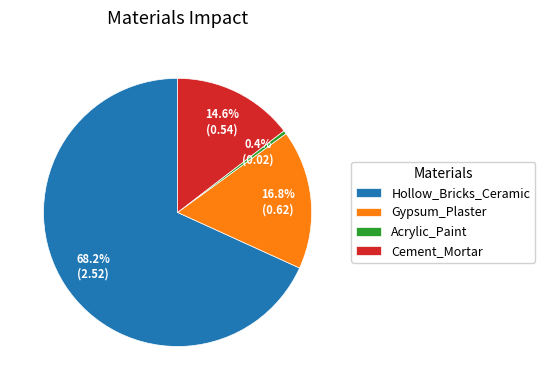

Is it true that Cement_Mortar is 8% of the pie?

False